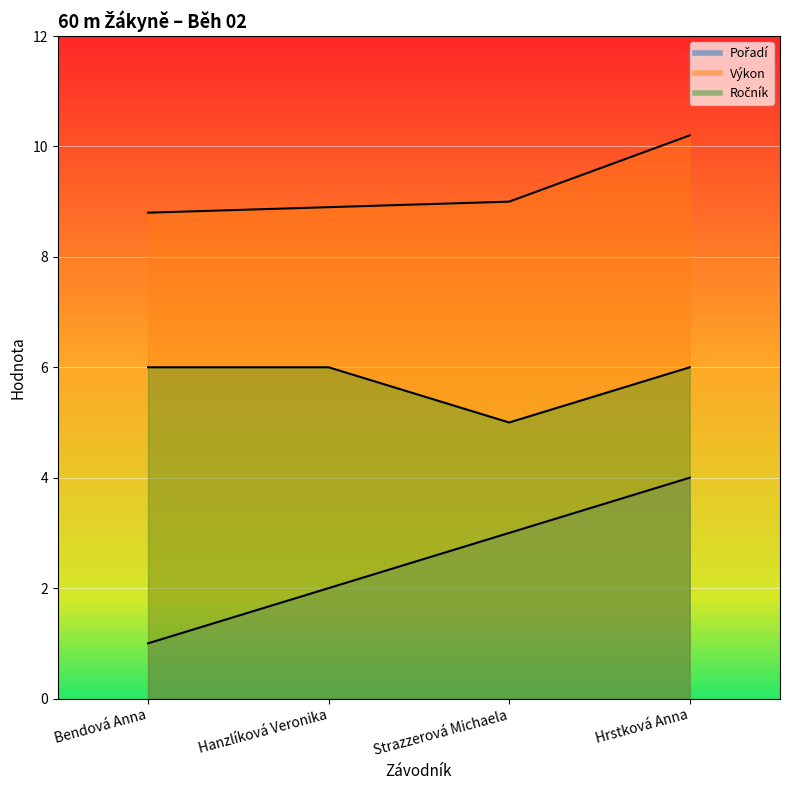

Is it true that Ročník equals 5.0 at Strazzerová Michaela?

True